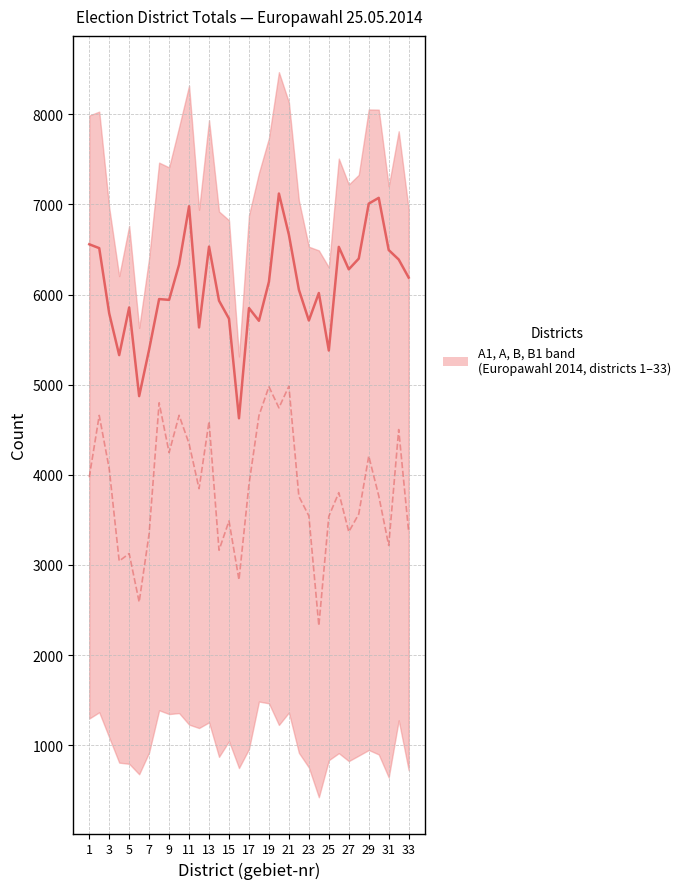

How many interior local valleys does the B (valid votes) series have?

10